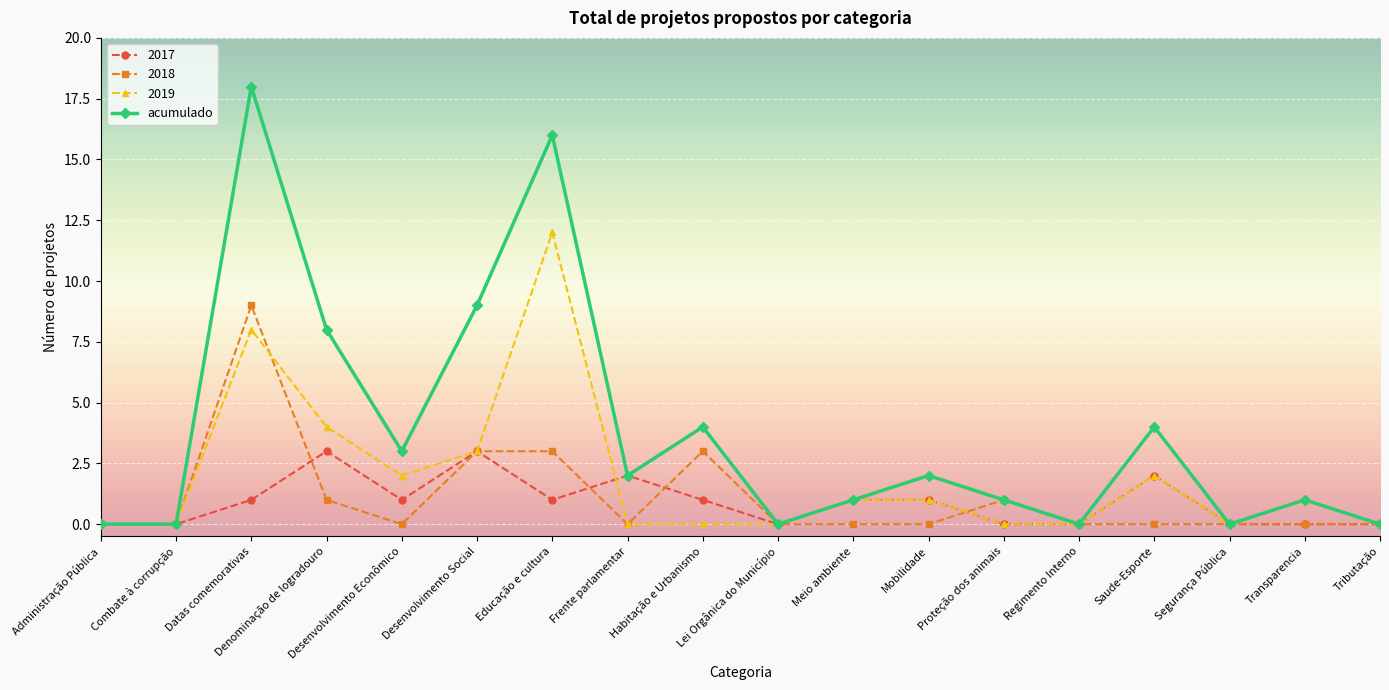

Does the chart have visible grid lines?

Yes